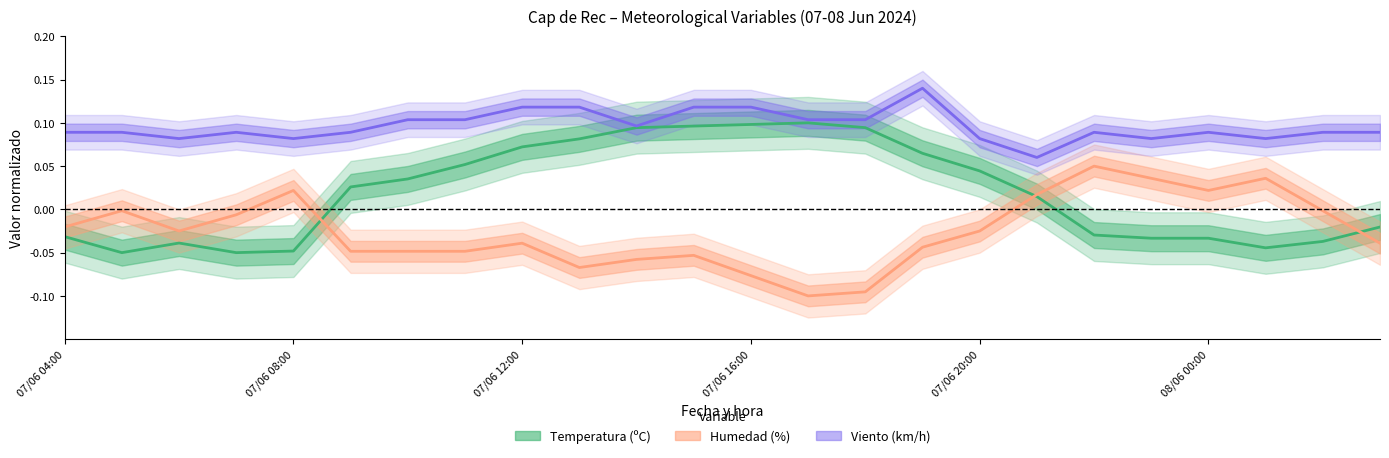

What is the total value across all series at 07/06 18:00?

0.1